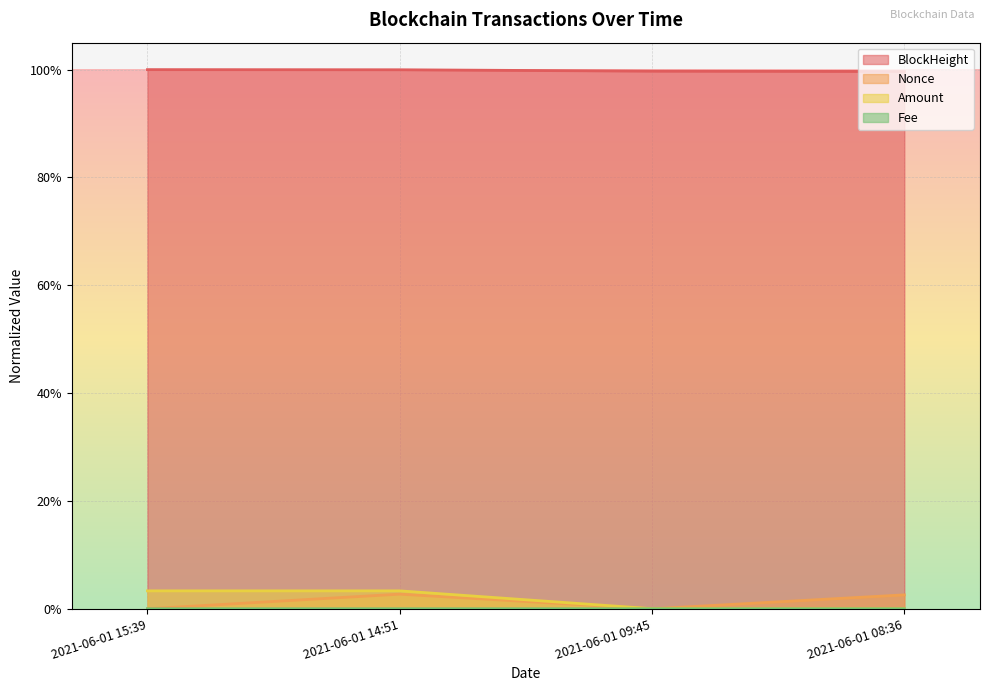

True or false: Fee and BlockHeight cross at least once.

False